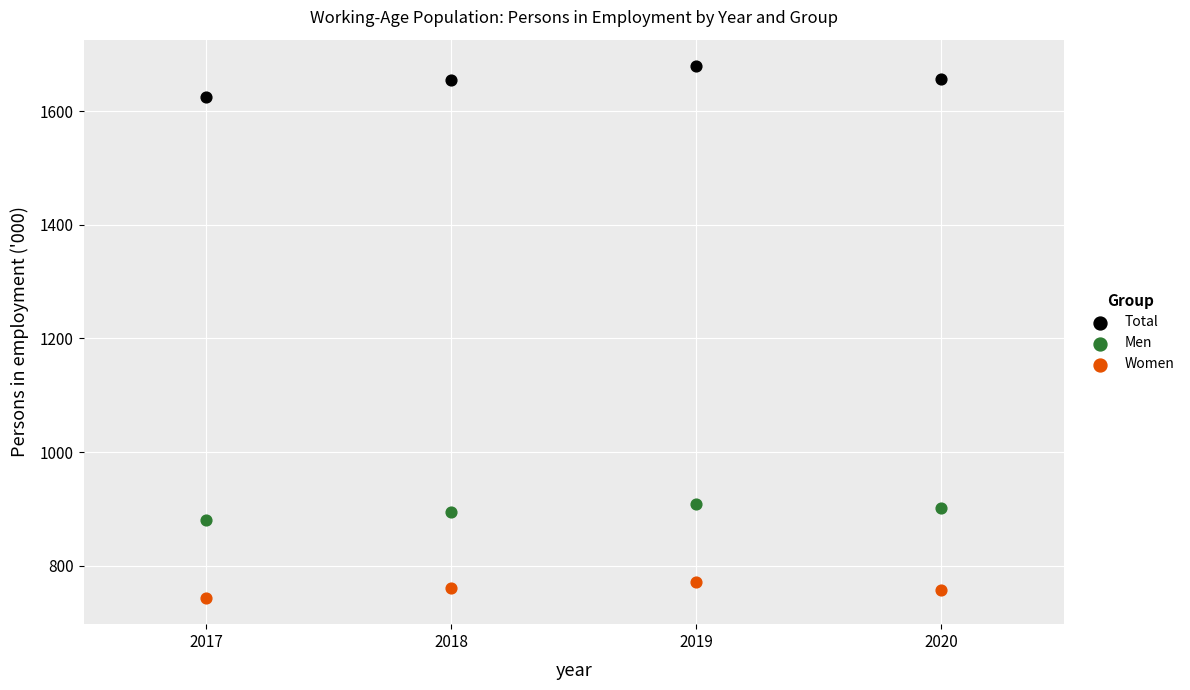

Which series reaches the minimum Y coordinate?

Women